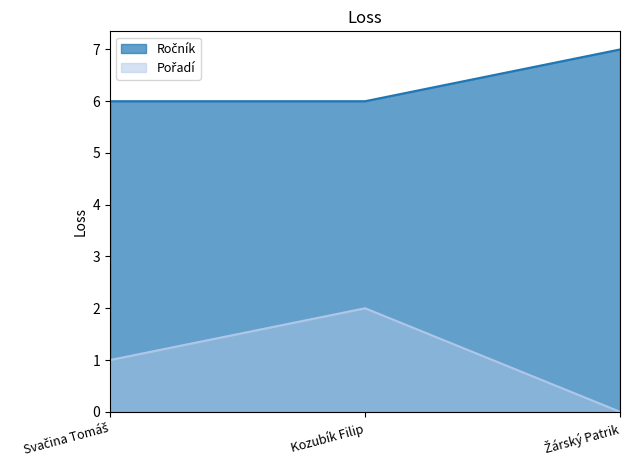

Which category has the highest value in the Pořadí series?

Kozubík Filip